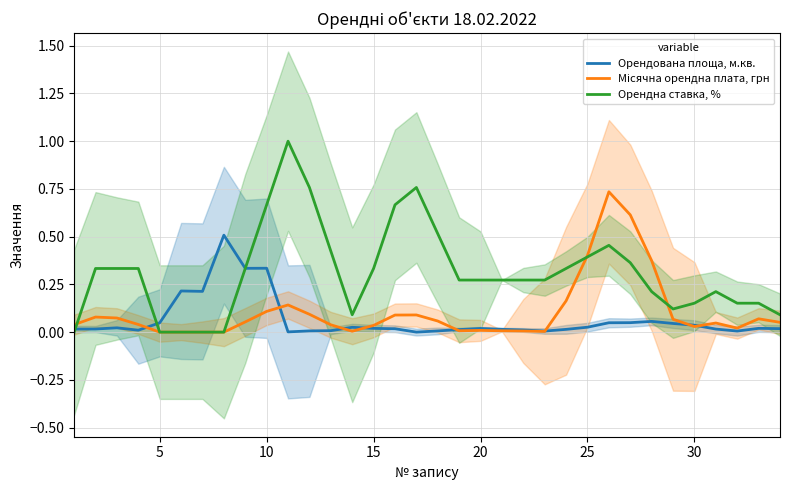

The value of Орендна ставка, % at 10 is 1.1. True or false?

False